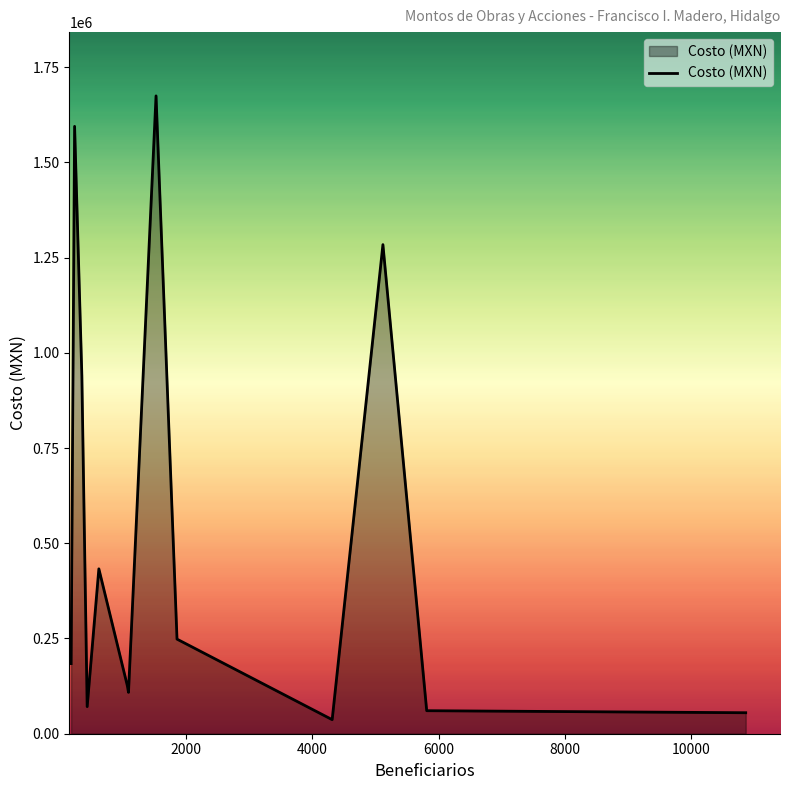

What is the smallest value displayed?

36967.3